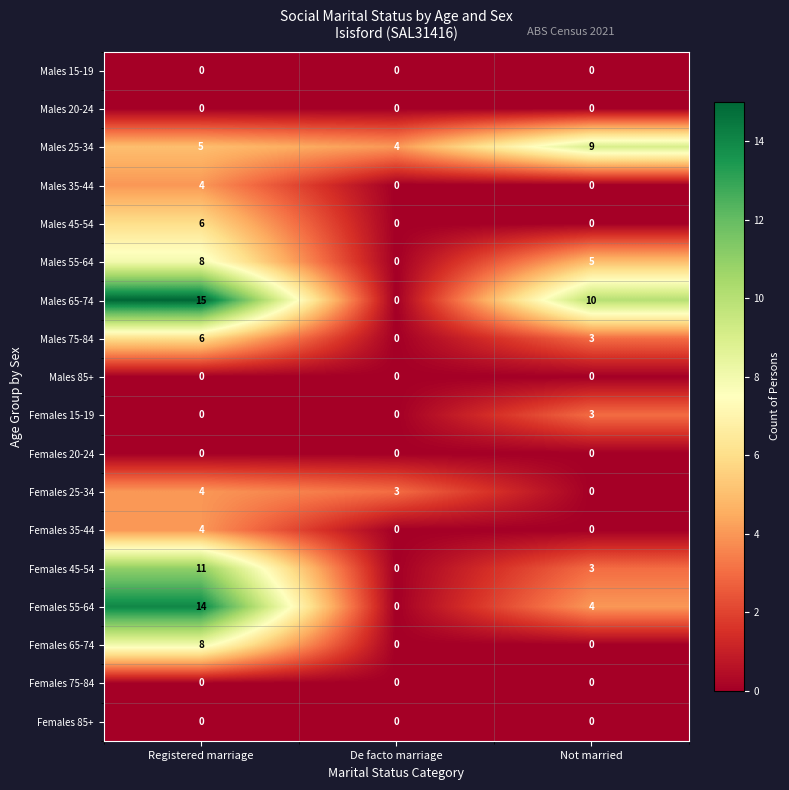

How many data points does each series have?

3